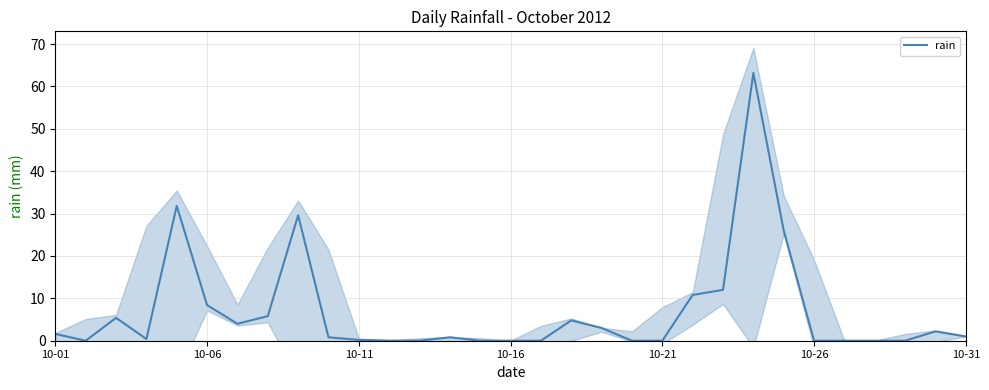

True or false: rain has a value of 0.0 at 10-16.

True